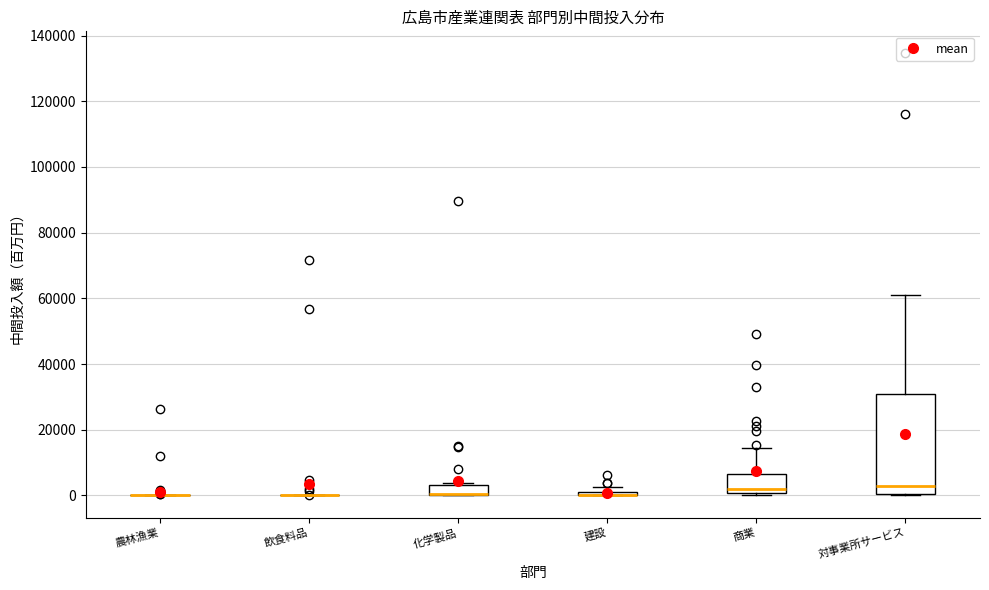

Comparing the boxes themselves (not the whiskers), which one is the tallest?

対事業所サービス